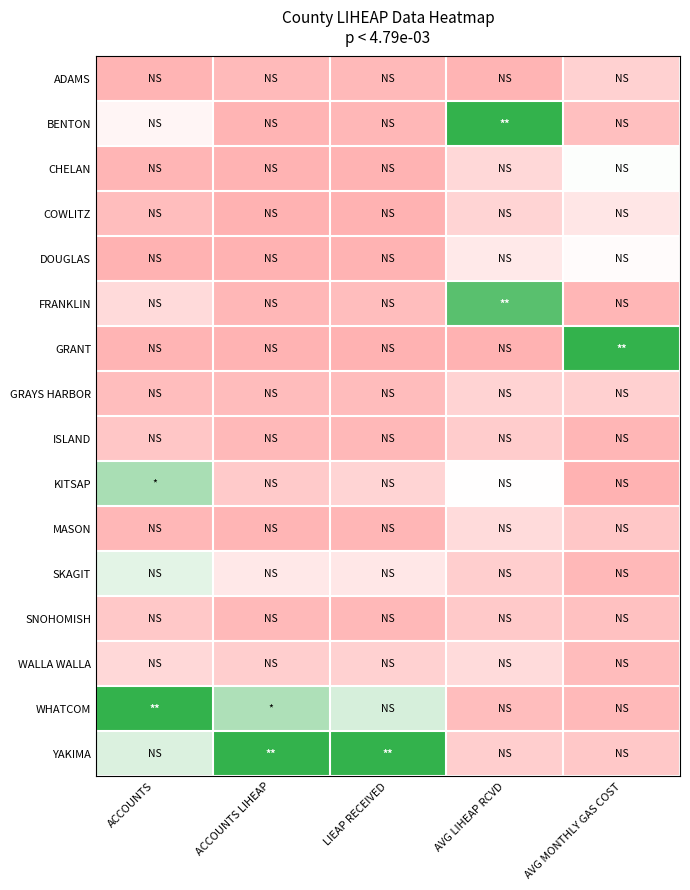

Reading left to right, transcribe all the data shown in this chart.

ADAMS: ACCOUNTS=0.0	ACCOUNTS LIHEAP=0.1	LIEAP RECEIVED=0.0	AVG LIHEAP RCVD=0.0	AVG MONTHLY GAS COST=0.2
BENTON: ACCOUNTS=0.4	ACCOUNTS LIHEAP=0.0	LIEAP RECEIVED=0.0	AVG LIHEAP RCVD=1.0	AVG MONTHLY GAS COST=0.1
CHELAN: ACCOUNTS=0.0	ACCOUNTS LIHEAP=0.0	LIEAP RECEIVED=0.0	AVG LIHEAP RCVD=0.2	AVG MONTHLY GAS COST=0.5
COWLITZ: ACCOUNTS=0.1	ACCOUNTS LIHEAP=0.0	LIEAP RECEIVED=0.0	AVG LIHEAP RCVD=0.2	AVG MONTHLY GAS COST=0.3
DOUGLAS: ACCOUNTS=0.0	ACCOUNTS LIHEAP=0.0	LIEAP RECEIVED=0.0	AVG LIHEAP RCVD=0.4	AVG MONTHLY GAS COST=0.5
FRANKLIN: ACCOUNTS=0.3	ACCOUNTS LIHEAP=0.0	LIEAP RECEIVED=0.1	AVG LIHEAP RCVD=0.9	AVG MONTHLY GAS COST=0.0
GRANT: ACCOUNTS=0.0	ACCOUNTS LIHEAP=0.0	LIEAP RECEIVED=0.0	AVG LIHEAP RCVD=0.0	AVG MONTHLY GAS COST=1.0
GRAYS HARBOR: ACCOUNTS=0.1	ACCOUNTS LIHEAP=0.1	LIEAP RECEIVED=0.1	AVG LIHEAP RCVD=0.2	AVG MONTHLY GAS COST=0.2
ISLAND: ACCOUNTS=0.1	ACCOUNTS LIHEAP=0.0	LIEAP RECEIVED=0.0	AVG LIHEAP RCVD=0.2	AVG MONTHLY GAS COST=0.0
KITSAP: ACCOUNTS=0.7	ACCOUNTS LIHEAP=0.2	LIEAP RECEIVED=0.2	AVG LIHEAP RCVD=0.5	AVG MONTHLY GAS COST=0.0
MASON: ACCOUNTS=0.0	ACCOUNTS LIHEAP=0.0	LIEAP RECEIVED=0.0	AVG LIHEAP RCVD=0.3	AVG MONTHLY GAS COST=0.1
SKAGIT: ACCOUNTS=0.6	ACCOUNTS LIHEAP=0.4	LIEAP RECEIVED=0.4	AVG LIHEAP RCVD=0.2	AVG MONTHLY GAS COST=0.0
SNOHOMISH: ACCOUNTS=0.1	ACCOUNTS LIHEAP=0.0	LIEAP RECEIVED=0.0	AVG LIHEAP RCVD=0.2	AVG MONTHLY GAS COST=0.1
WALLA WALLA: ACCOUNTS=0.2	ACCOUNTS LIHEAP=0.2	LIEAP RECEIVED=0.2	AVG LIHEAP RCVD=0.3	AVG MONTHLY GAS COST=0.1
WHATCOM: ACCOUNTS=1.0	ACCOUNTS LIHEAP=0.7	LIEAP RECEIVED=0.6	AVG LIHEAP RCVD=0.1	AVG MONTHLY GAS COST=0.0
YAKIMA: ACCOUNTS=0.6	ACCOUNTS LIHEAP=1.0	LIEAP RECEIVED=1.0	AVG LIHEAP RCVD=0.2	AVG MONTHLY GAS COST=0.1